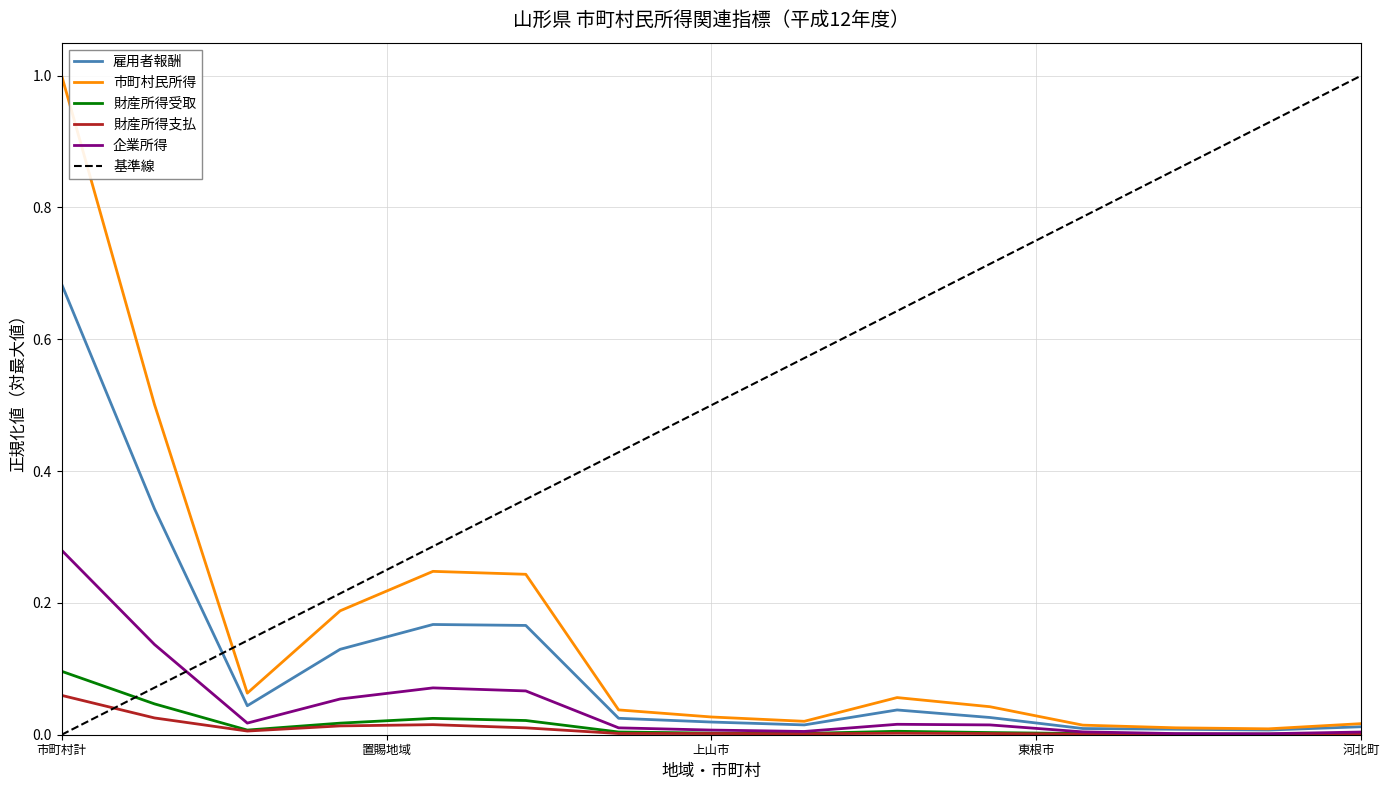

What is the sum of all 雇用者報酬 values?

1.7